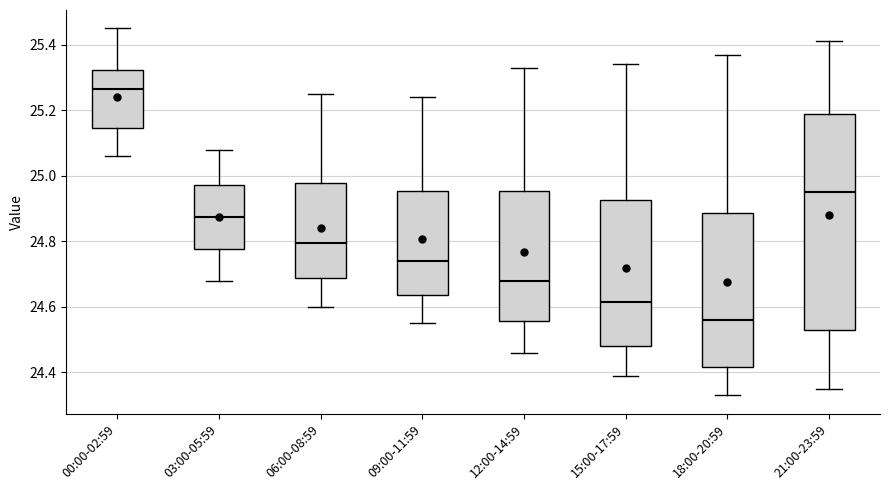

Where does the upper whisker of the box for 12:00-14:59 end on the y-axis? The values are not printed on the chart, so give them approximately, as read against the axis.

25.34